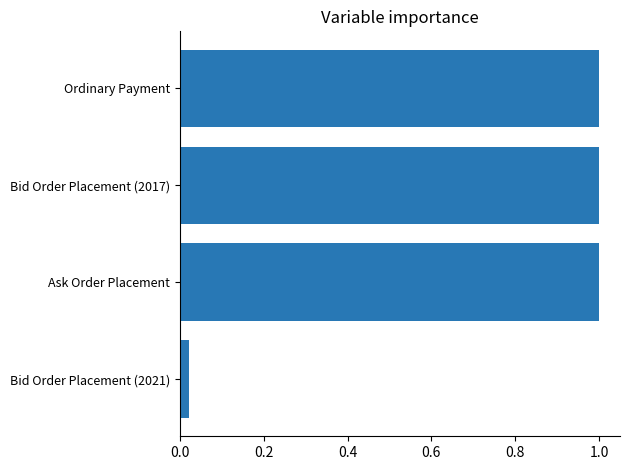

Where is the data nearest to the value 0?

Bid Order Placement (2021)